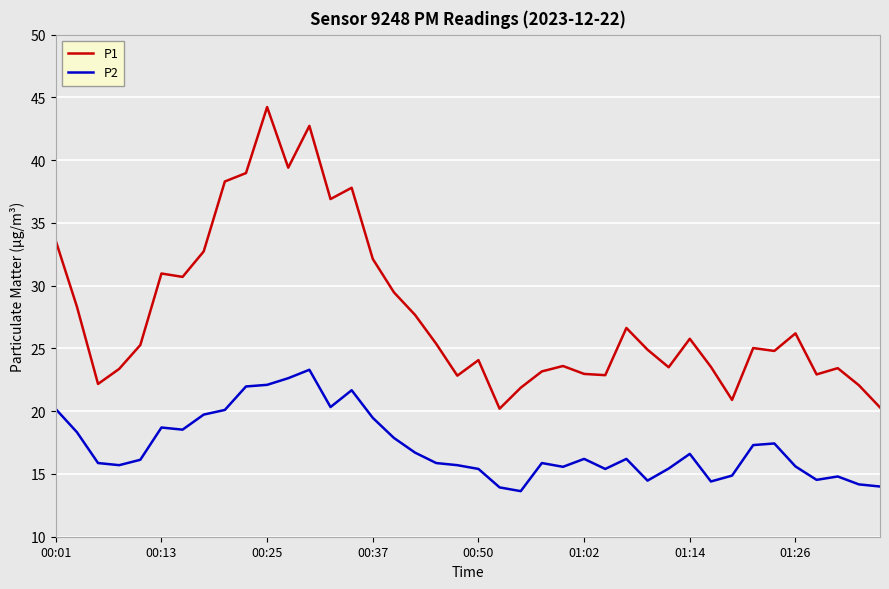

True or false: P1 has more than 1 points higher than both neighbors.

True